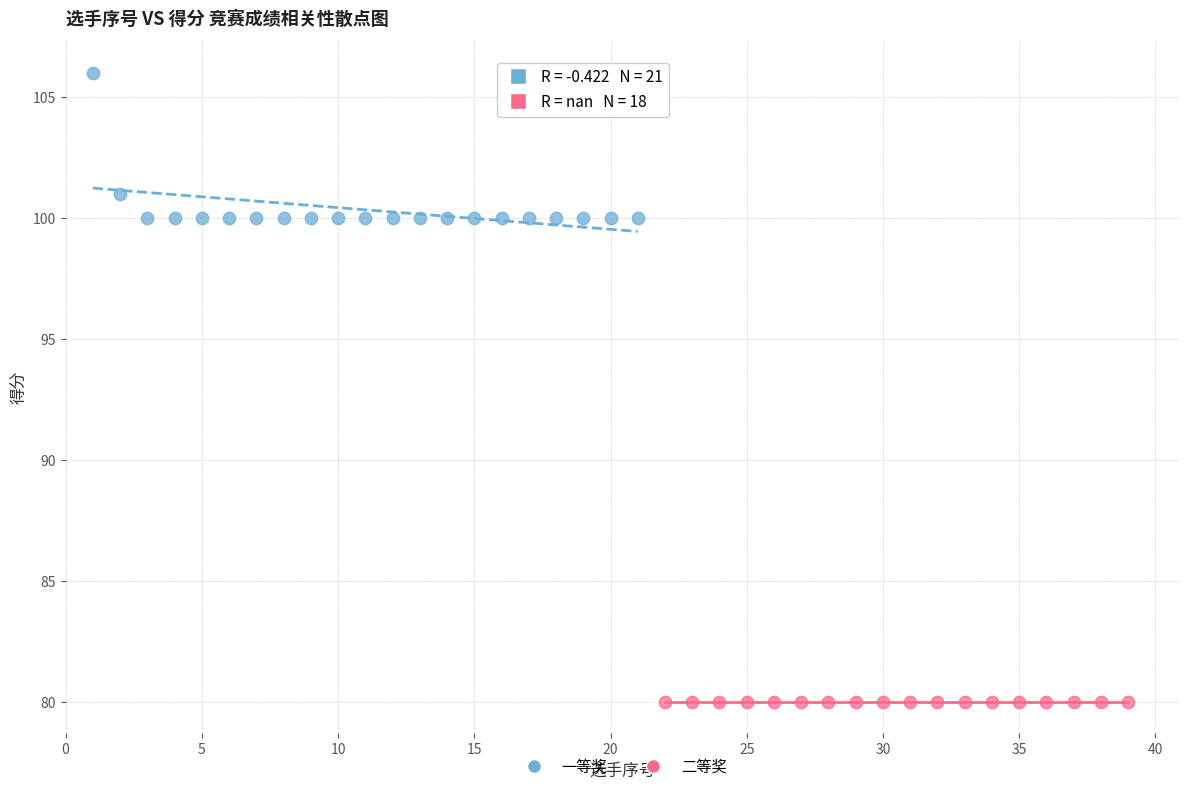

Which series reaches the minimum Y coordinate?

二等奖